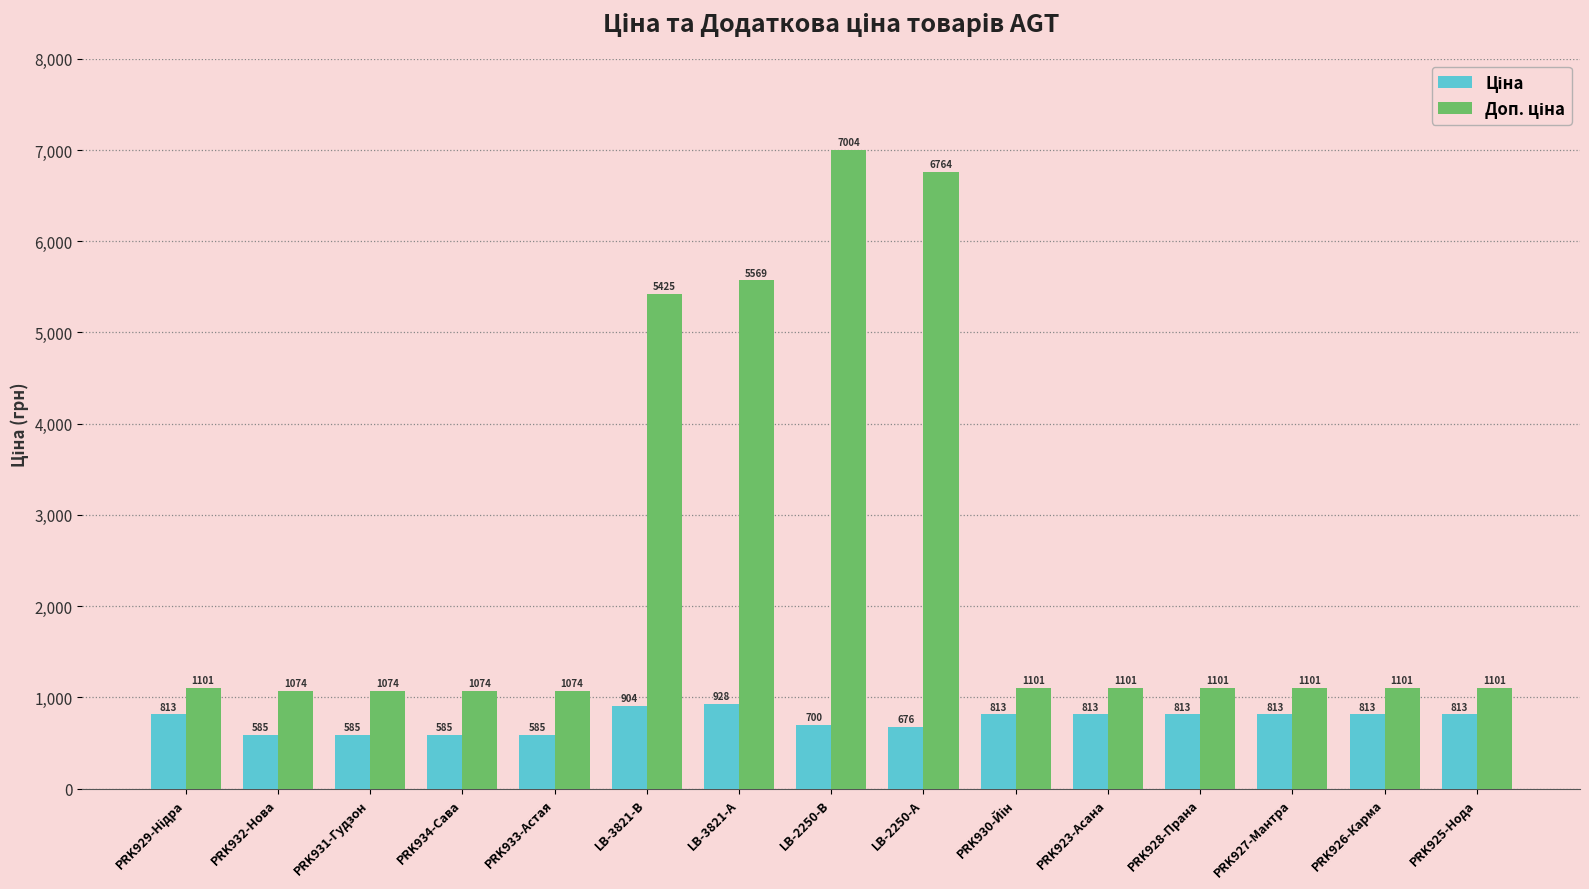

At how many categories does at least one series exceed 2326?

4